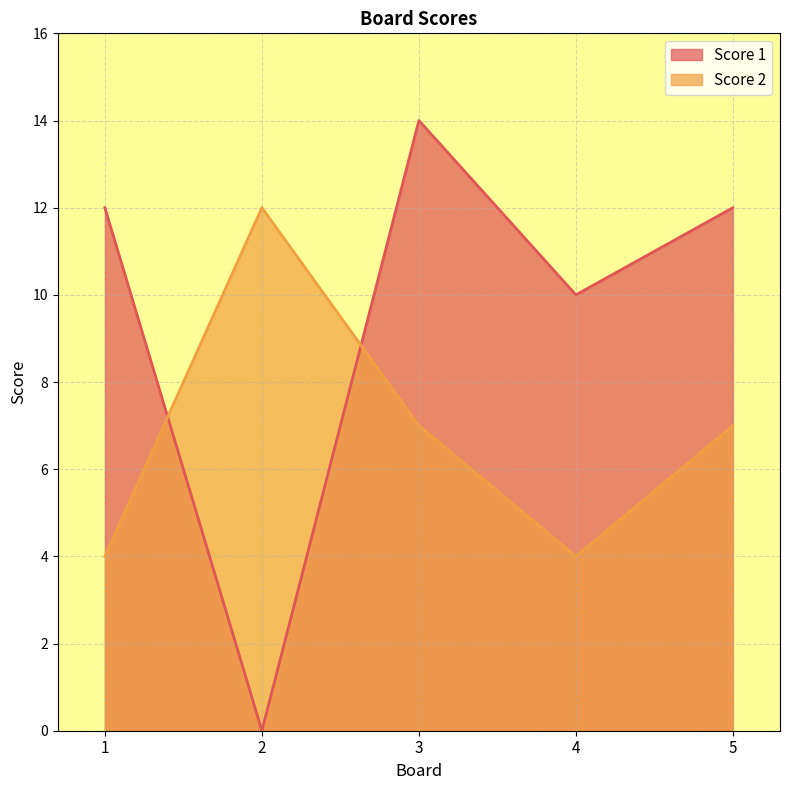

Reading left to right, what are all the values shown in this chart?

Score 1: 12	0	14	10	12
Score 2: 4	12	7	4	7